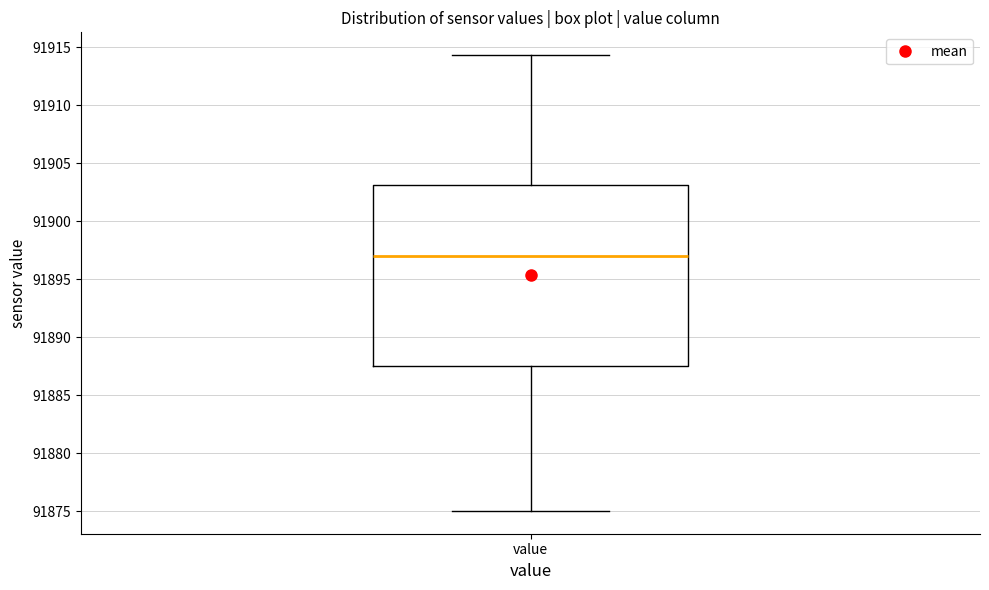

Read this box plot against the y-axis: the position of the median line, the range covered by the box, and the ends of both whiskers. The values are not printed on the chart, so give them approximately, as read against the axis.

median 91897.0, box 91887.5 to 91903.0, whiskers 91875.0 to 91914.5